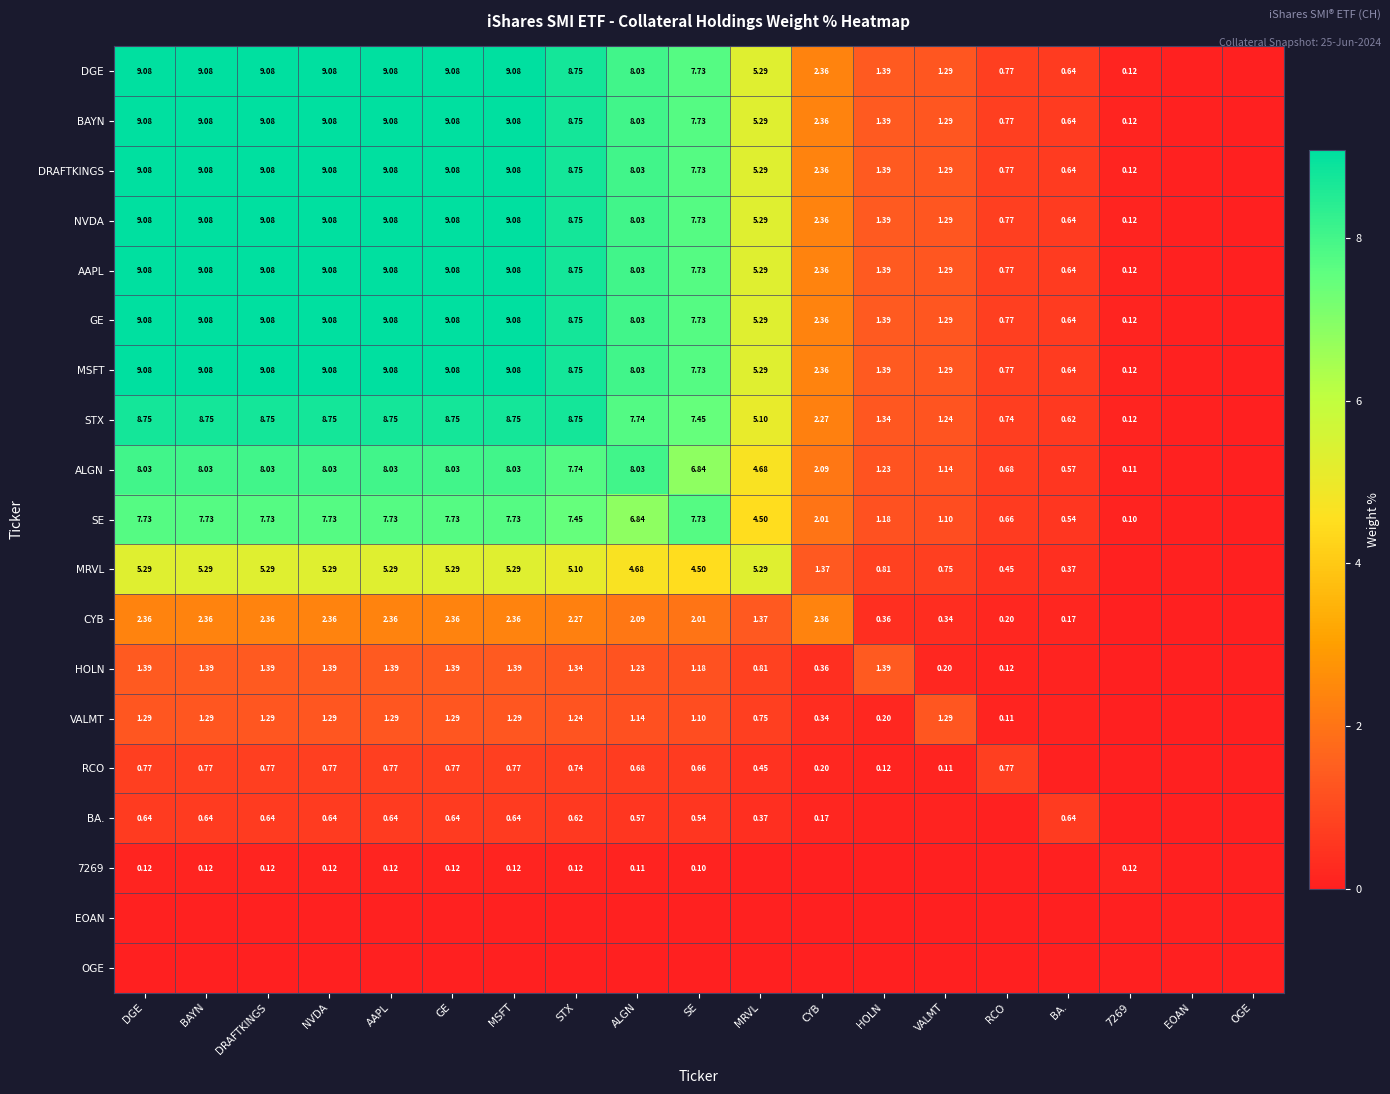

What is the spread (max minus min) of values at 7269?

0.1